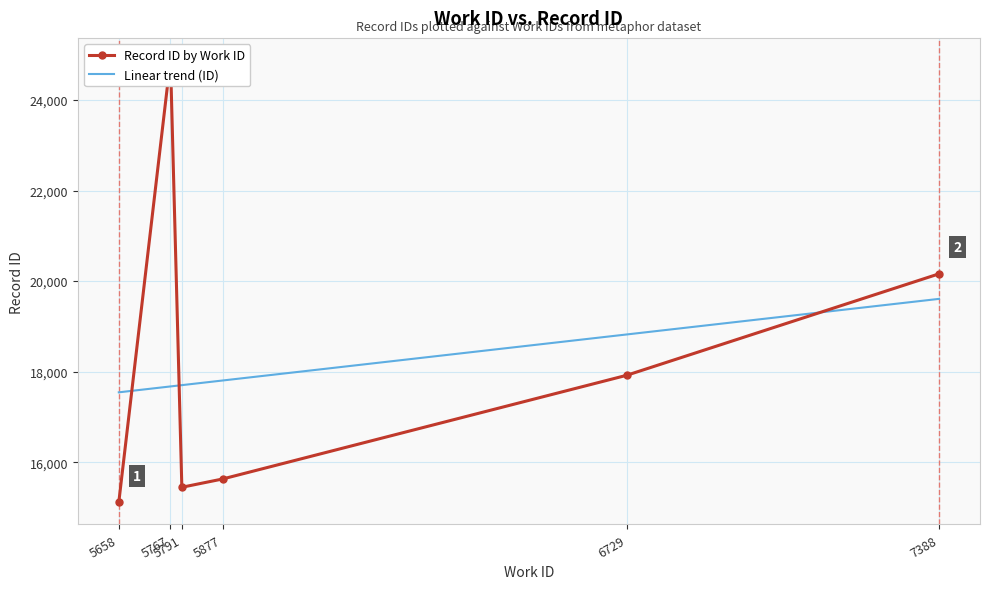

The work_id series shows 5791 at 5791. True or false?

True